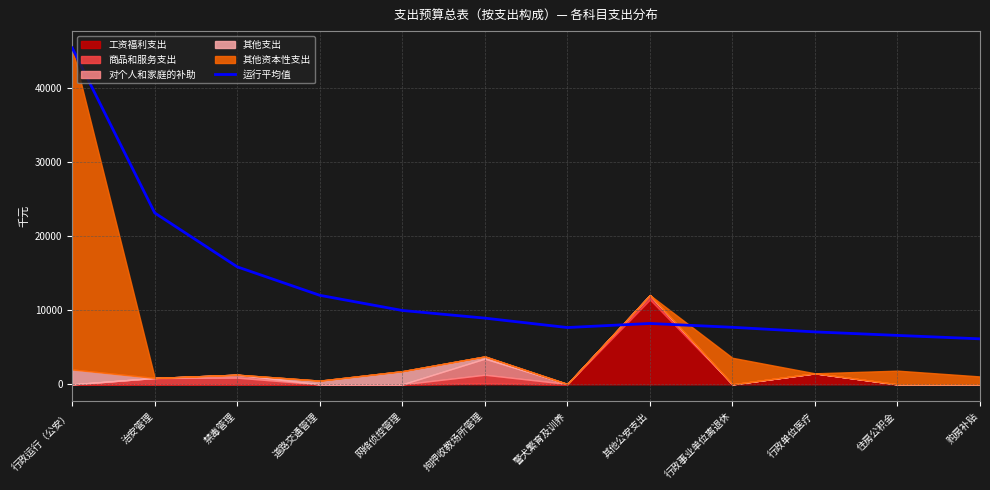

At which label is 运行平均值 closest to 25732?

治安管理